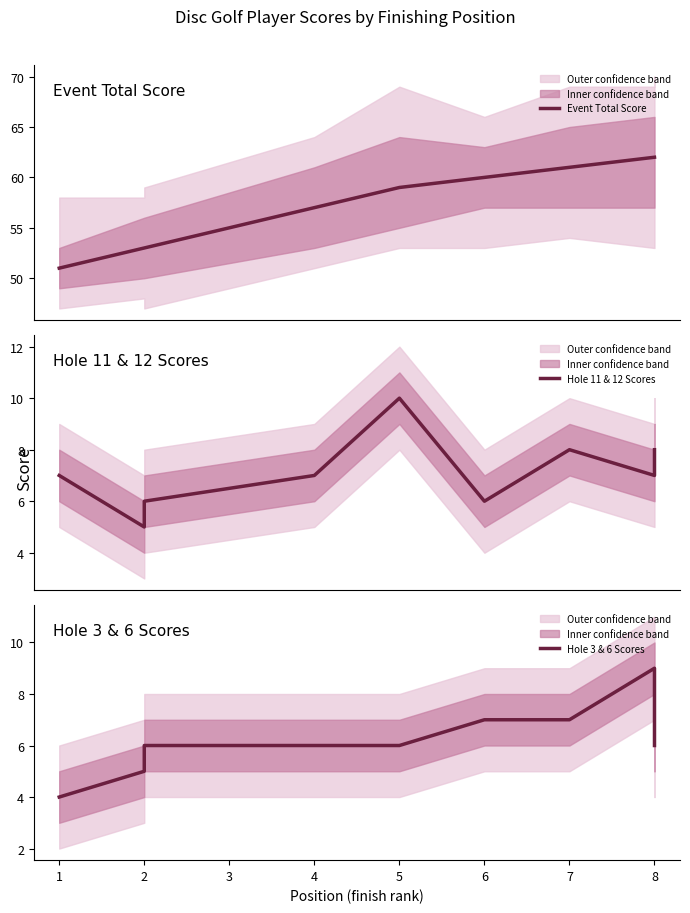

Which series has the widest spread of values?

Event Total Score